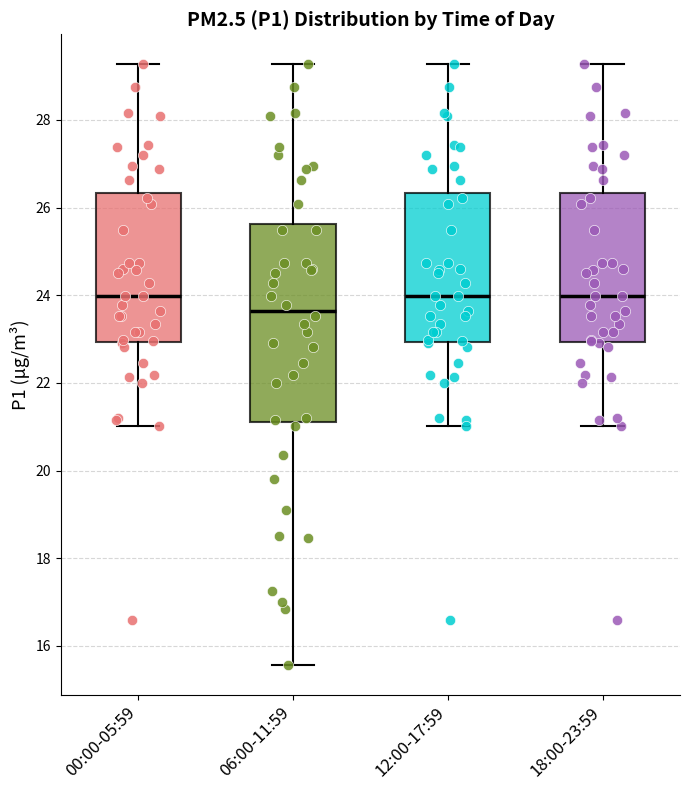

Which box has the lowest median line?

06:00-11:59